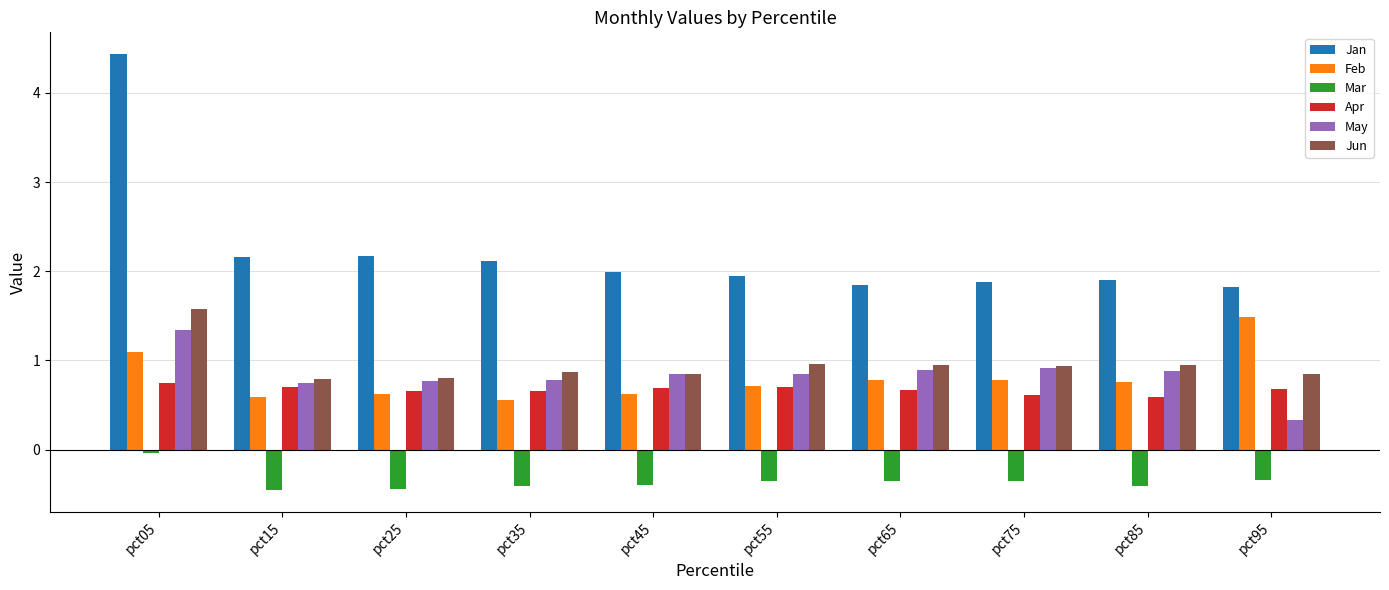

Does the chart contain any negative values?

Yes